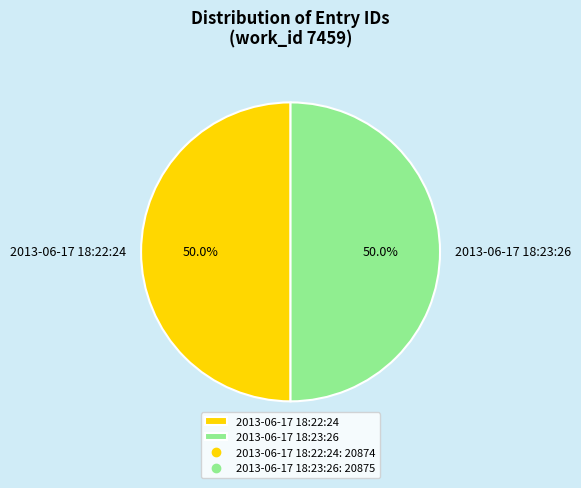

True or false: 2013-06-17 18:22:24 accounts for 50% of the total.

True